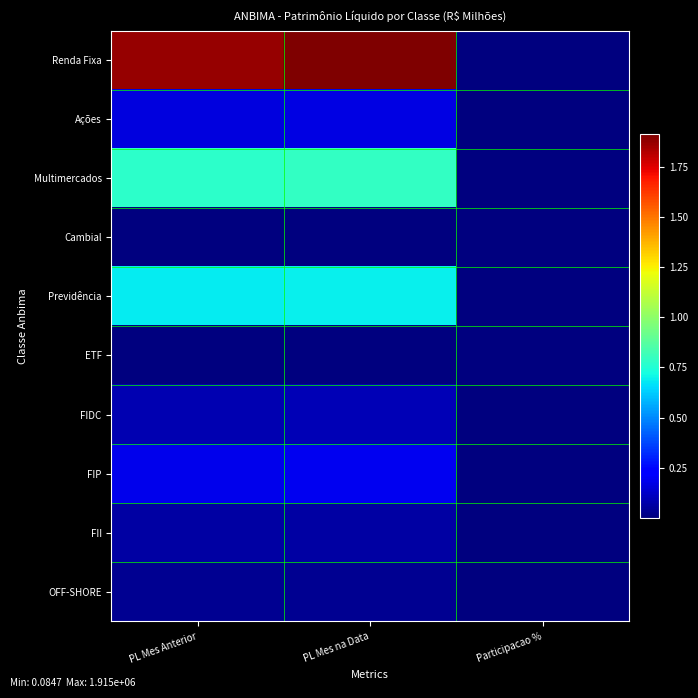

What is the greatest value displayed?

1915166.7